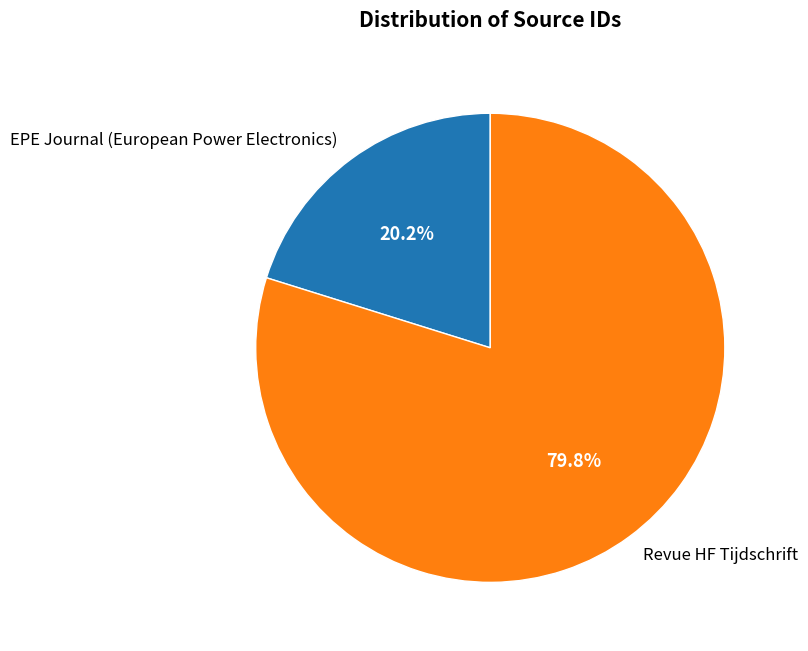

Is it true that Revue HF Tijdschrift is 73% of the pie?

False